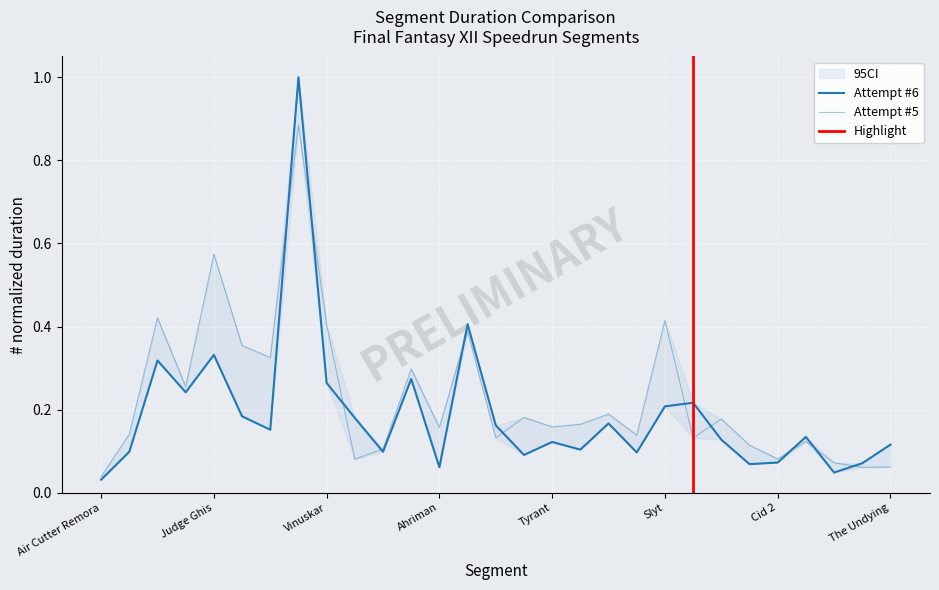

Between which two adjacent categories do Attempt #5's Duration (ms) and Attempt #6's Duration (ms) first intersect?

Belias and Tiamat